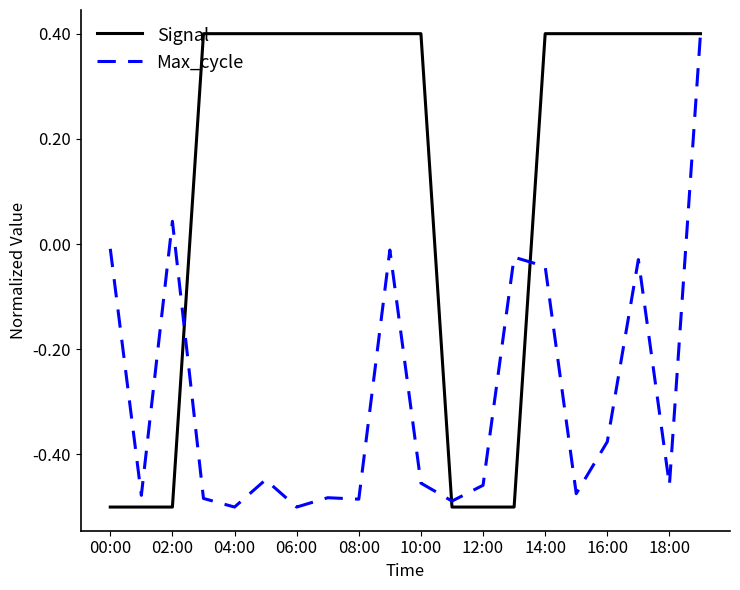

In Max_cycle, how many points are higher than both neighbors (excluding endpoints)?

6